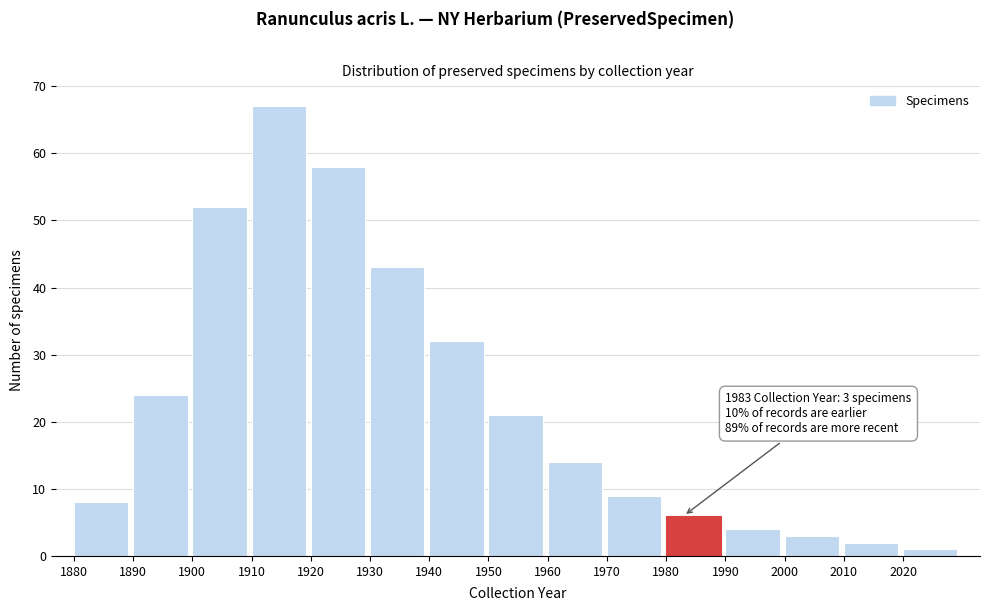

Reading right to left, list all the values displayed in this chart.

2020=1	2010=2	2000=3	1990=4	1980=6	1970=9	1960=14	1950=21	1940=32	1930=43	1920=58	1910=67	1900=52	1890=24	1880=8